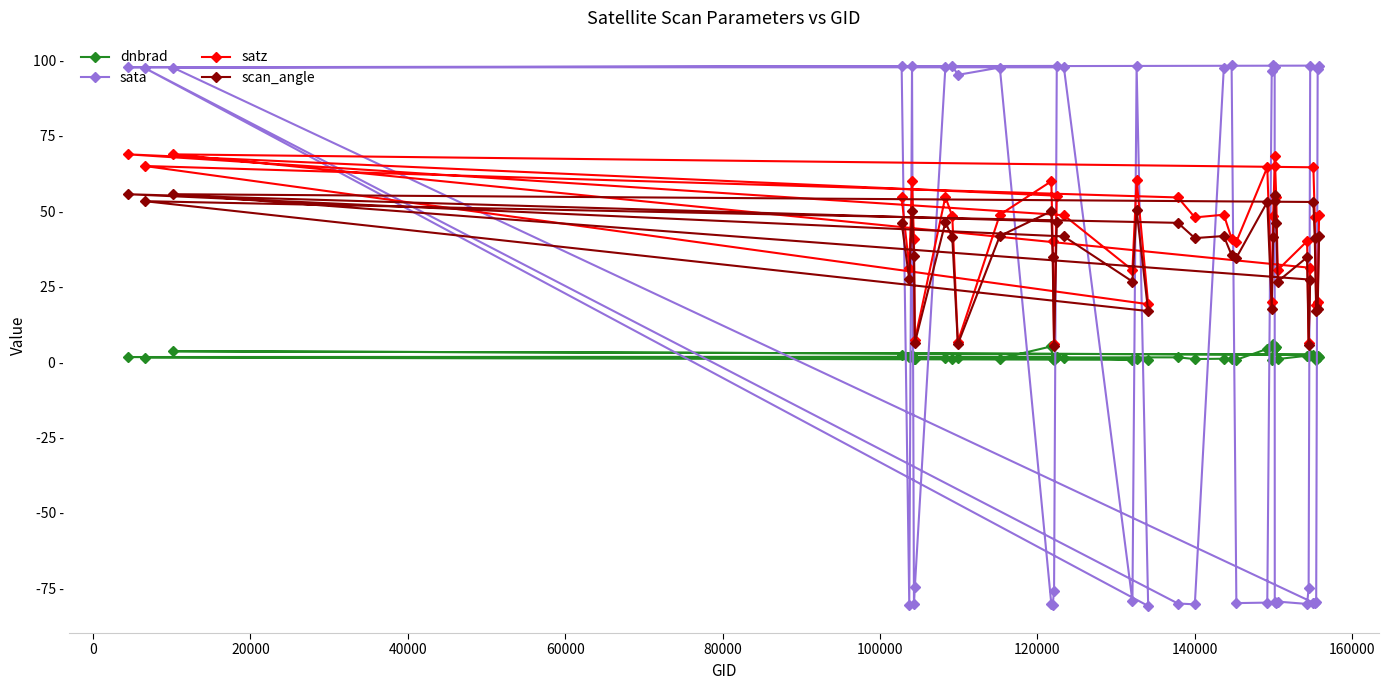

Does the chart have visible grid lines?

No